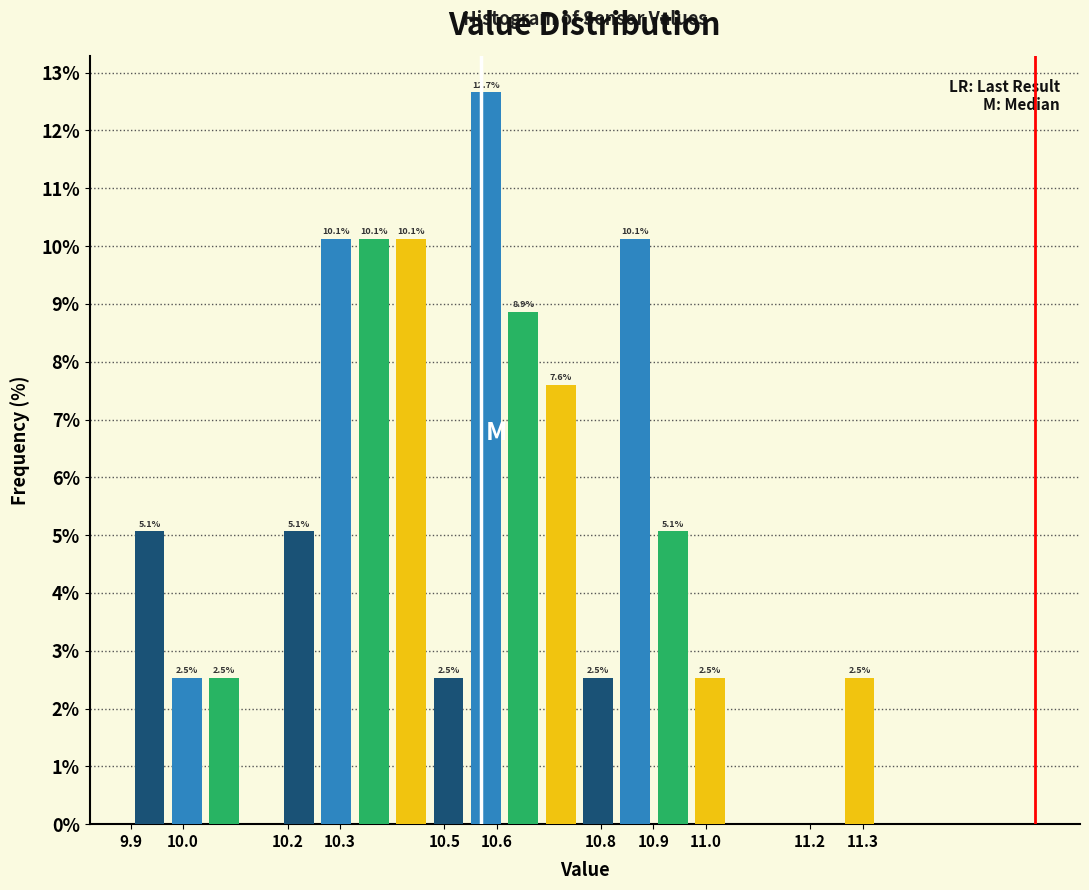

Over which range of the x-axis is the bar tallest?

10.54 to 10.62